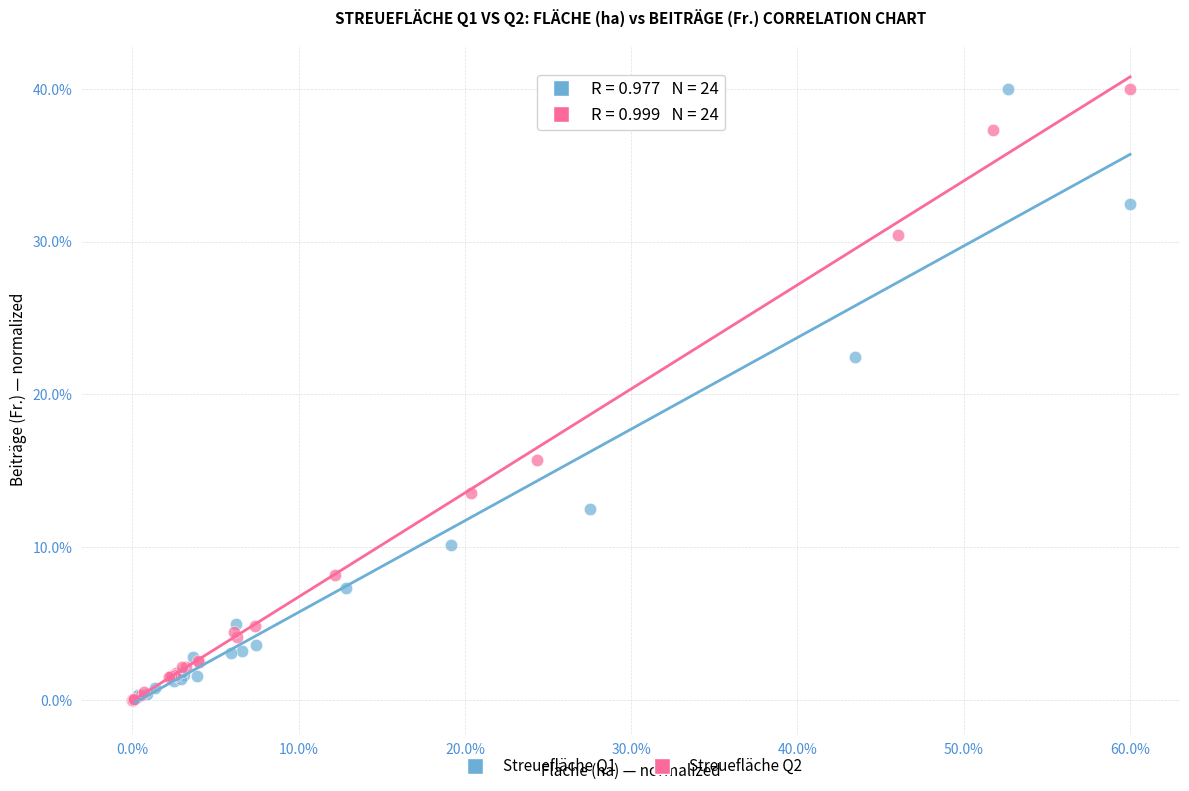

What are all the series names shown in the legend?

Streuefläche Q1, Streuefläche Q2